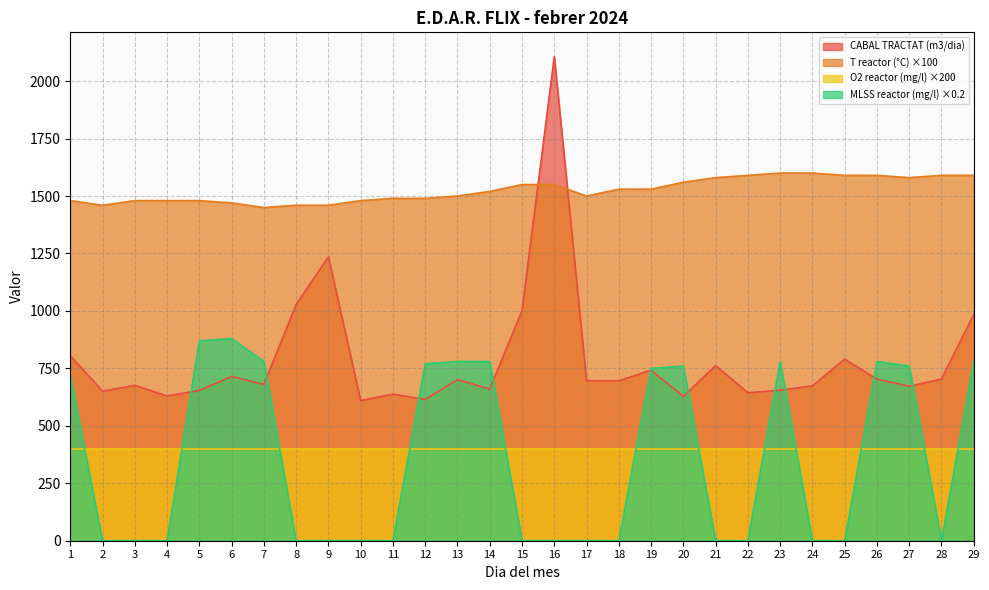

What is the total value across all series at 2?

2511.0